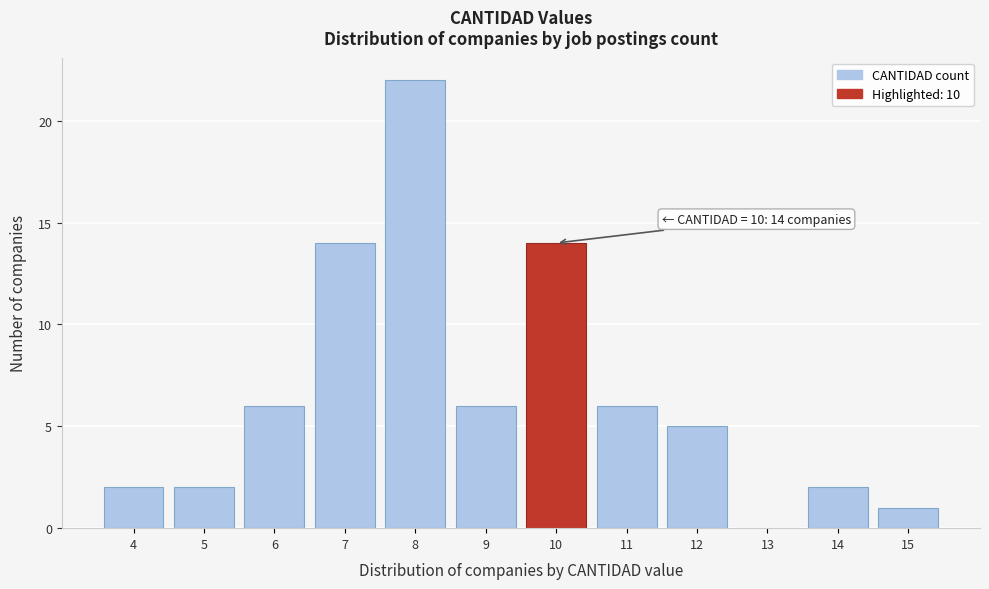

Over which range of the x-axis is the bar tallest?

7.5 to 8.5